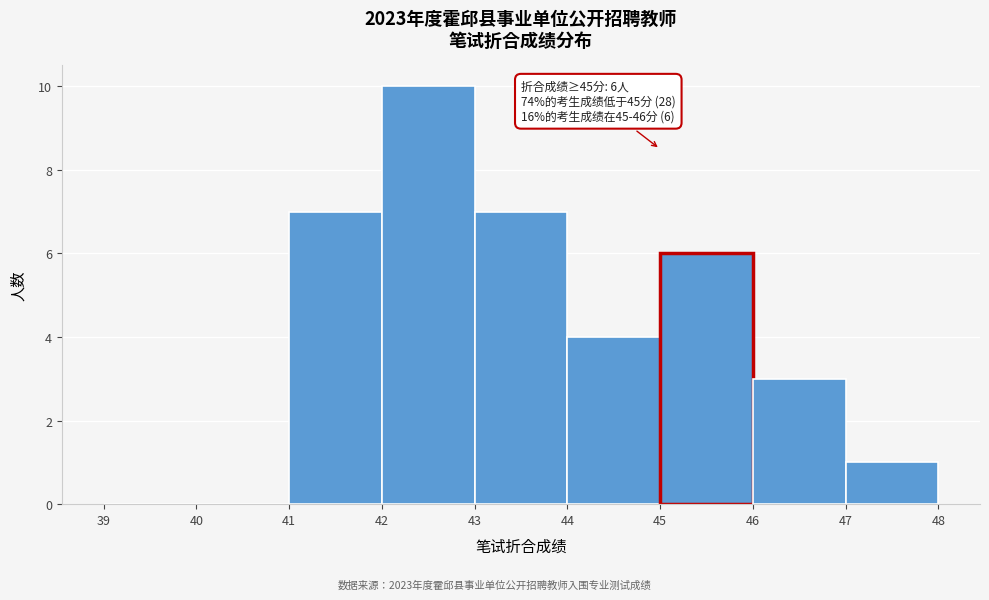

Over which range of the x-axis is the bar tallest?

42 to 43